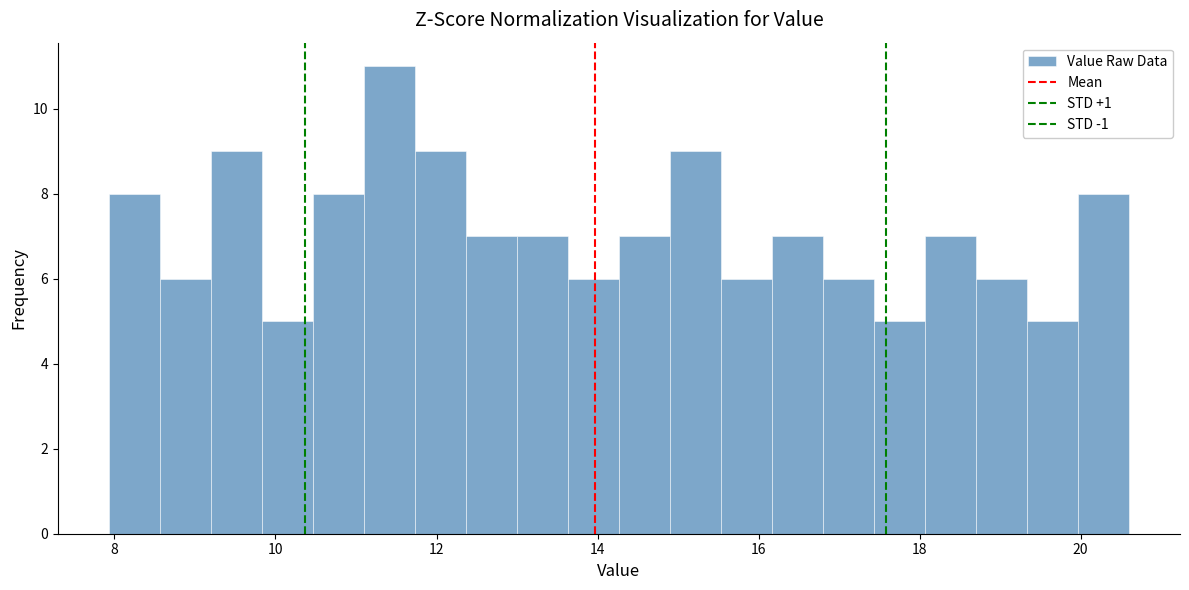

Read against the x-axis, roughly where is the centre of the tallest bar?

11.4